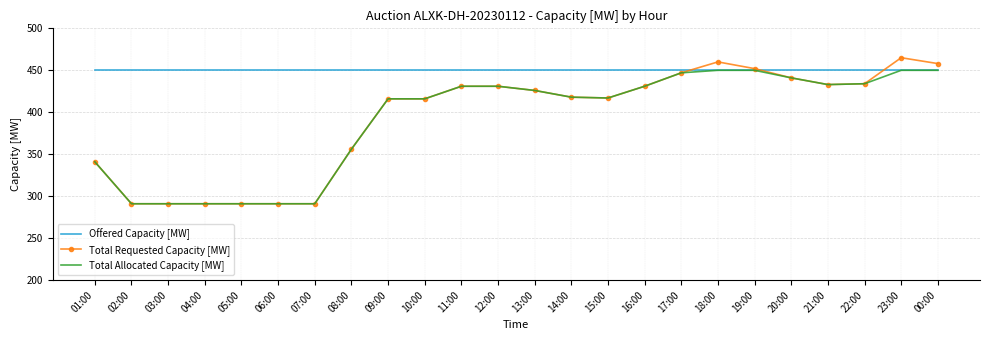

What is the total value across all series at 01:00?

1132